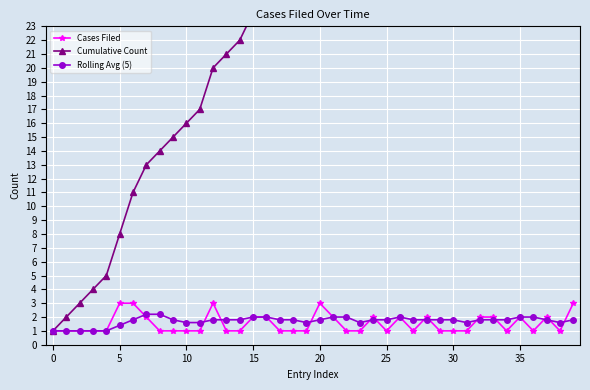

The Rolling Avg (5) series shows 2.8 at 20. True or false?

False